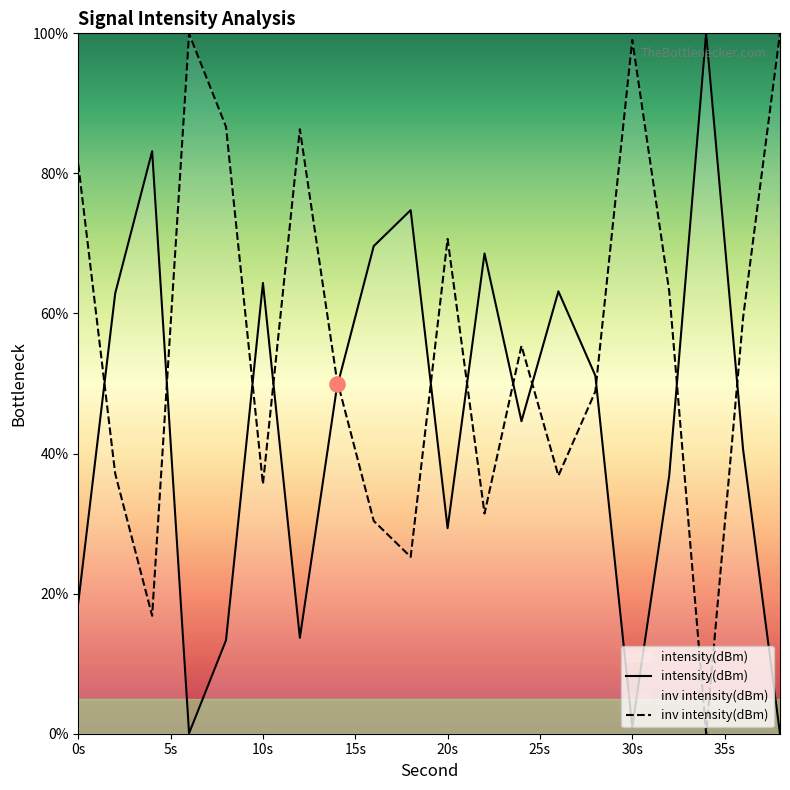

Is the value of inv intensity(dBm) at 30s greater than the value of intensity(dBm) at 10s?

Yes